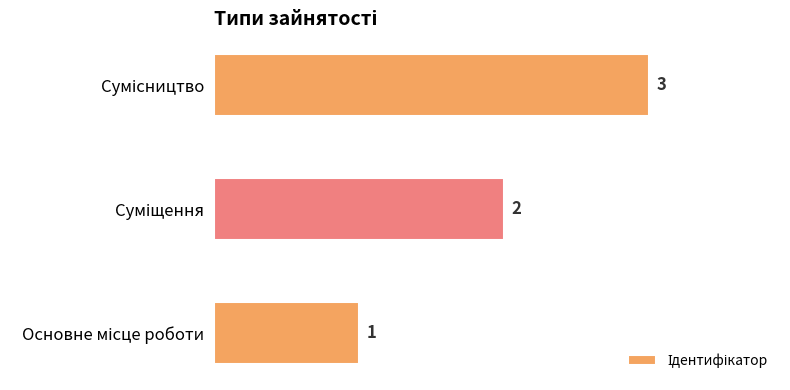

What is the sum of all values?

6